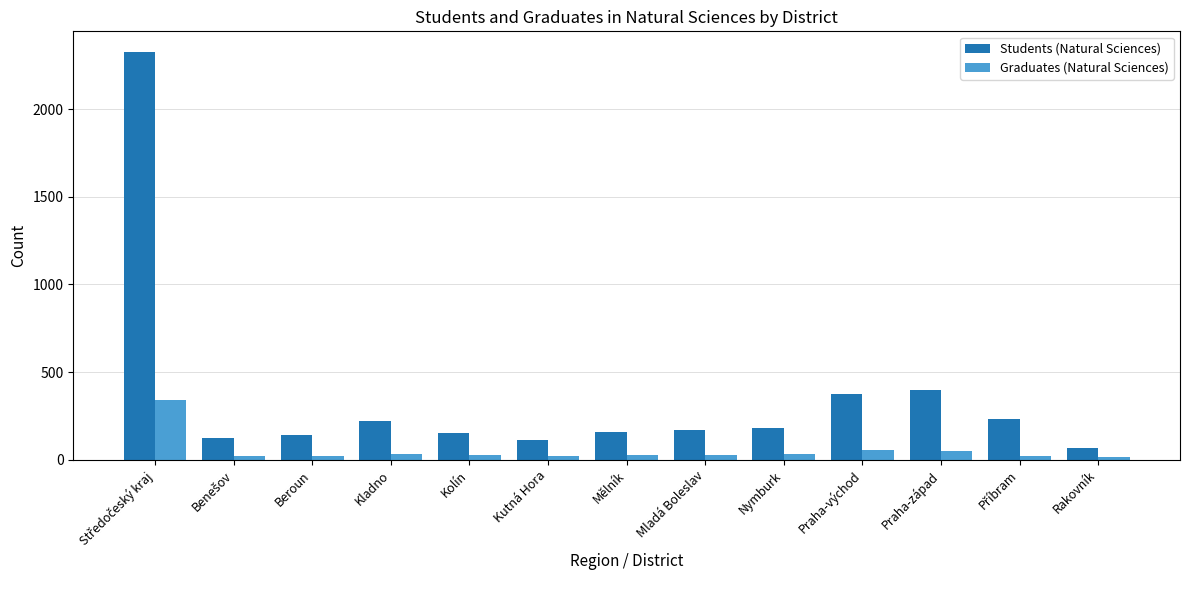

Does the chart contain any negative values?

No